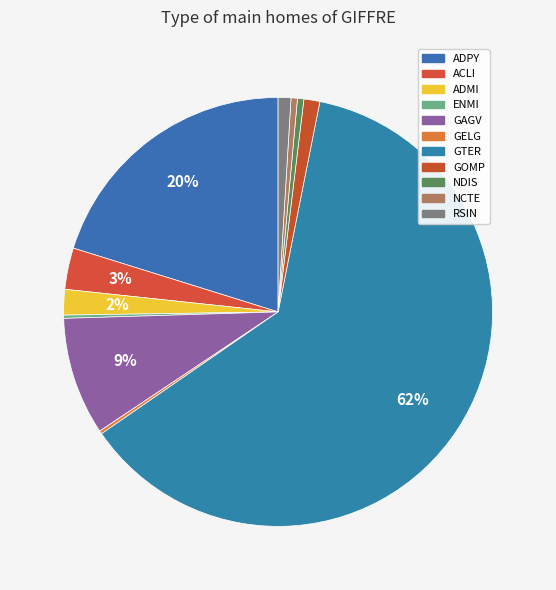

To the nearest percent, what is the combined percentage of GTER and NDIS?

63%